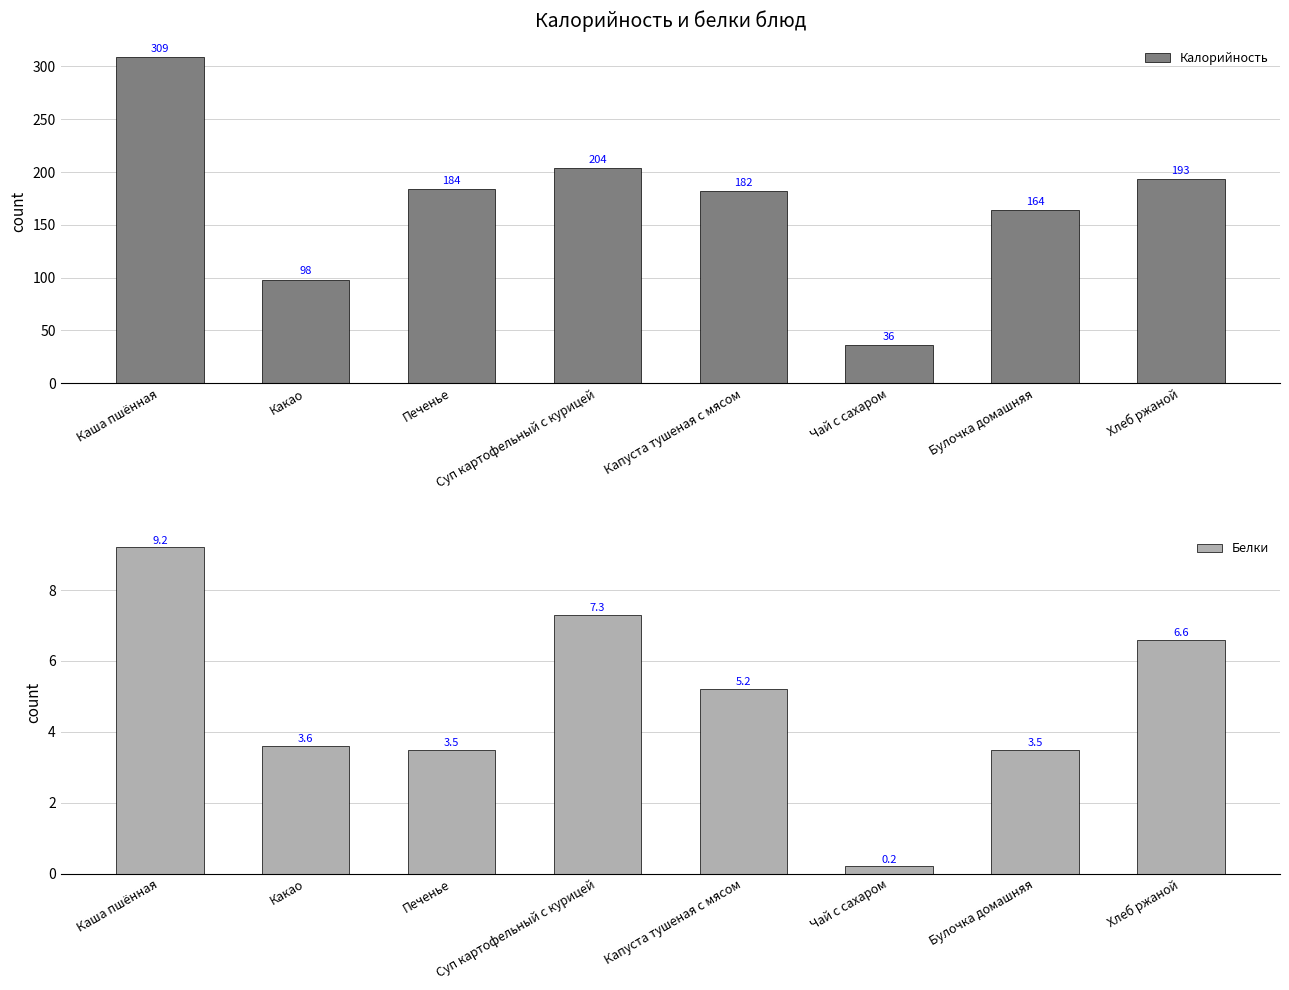

True or false: Белки has a value of 9.5 at Хлеб ржаной.

False